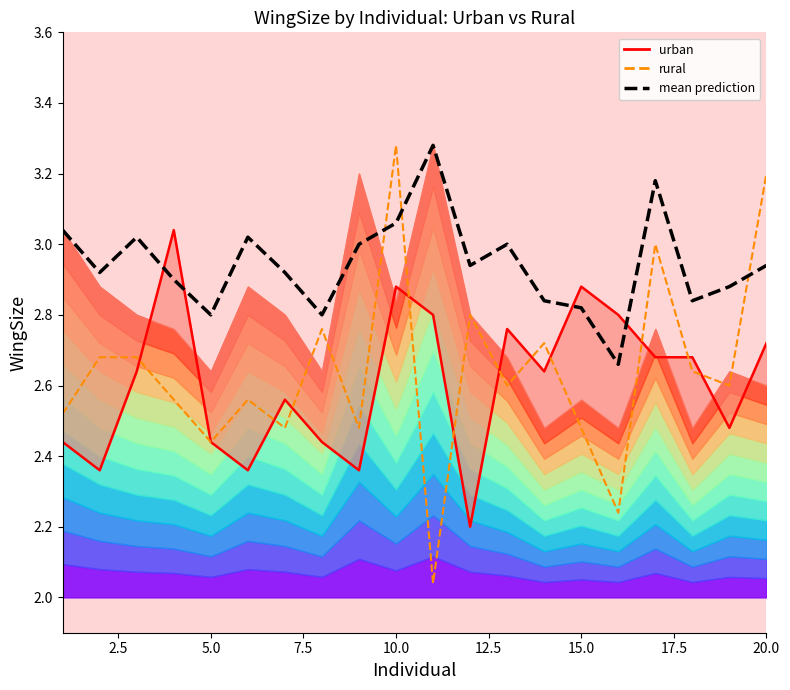

How many times do urban and rural cross each other?

11